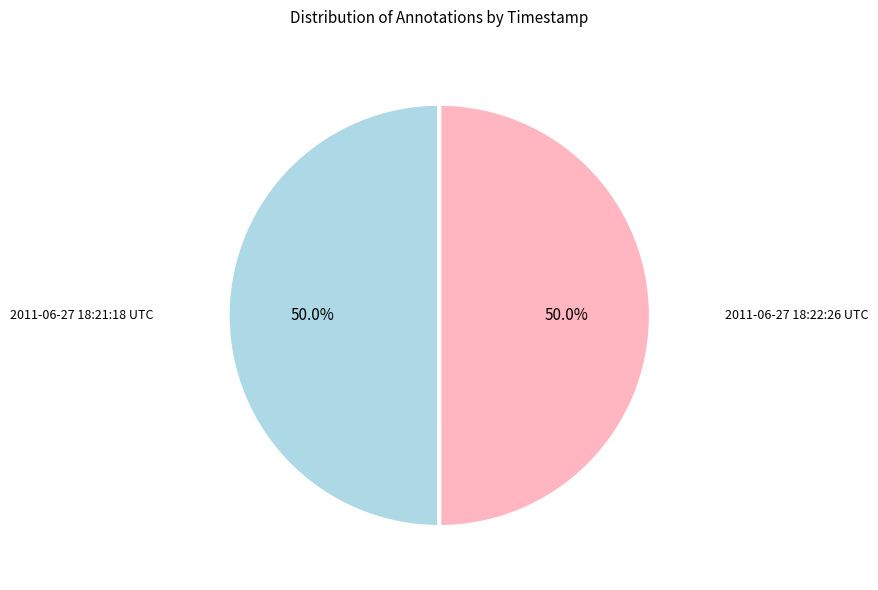

How many slices are in this pie chart?

2